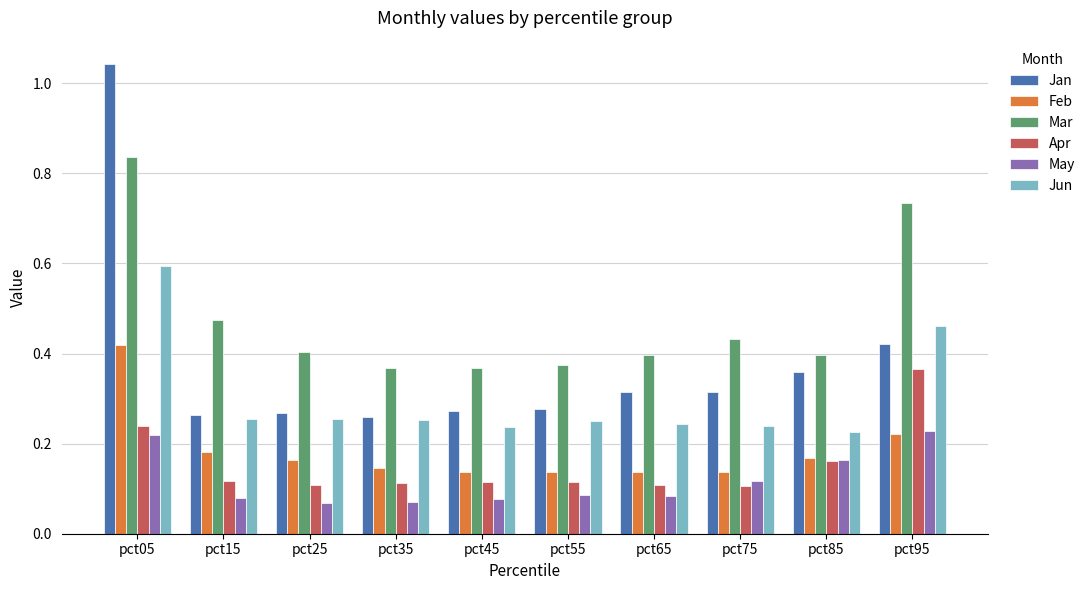

Between pct05 and pct75, which series saw the biggest shift?

Jan